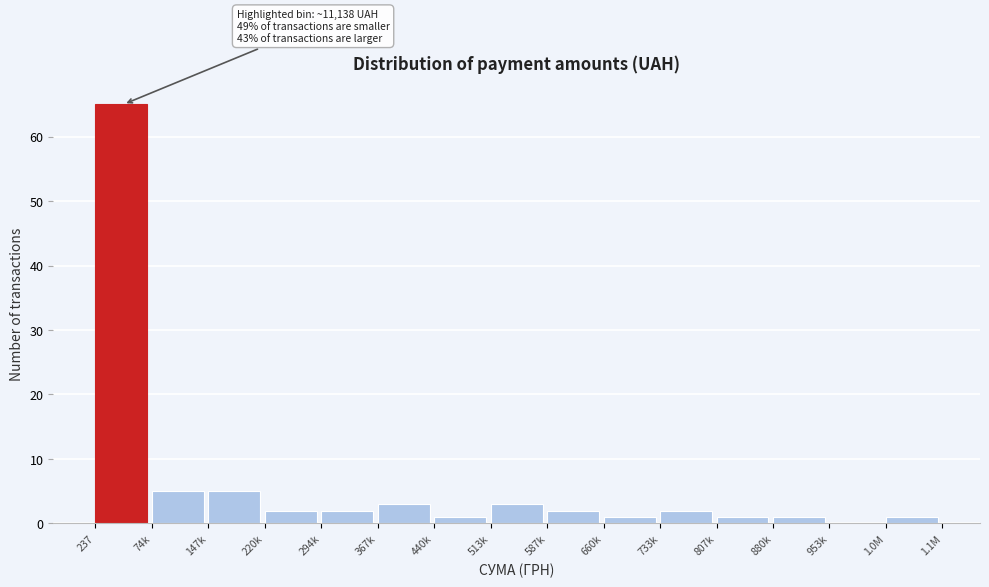

Reading left to right, extract all data points from this chart.

237=65	74k=5	147k=5	220k=2	294k=2	367k=3	440k=1	513k=3	587k=2	660k=1	733k=2	807k=1	880k=1	953k=0	1.0M=1